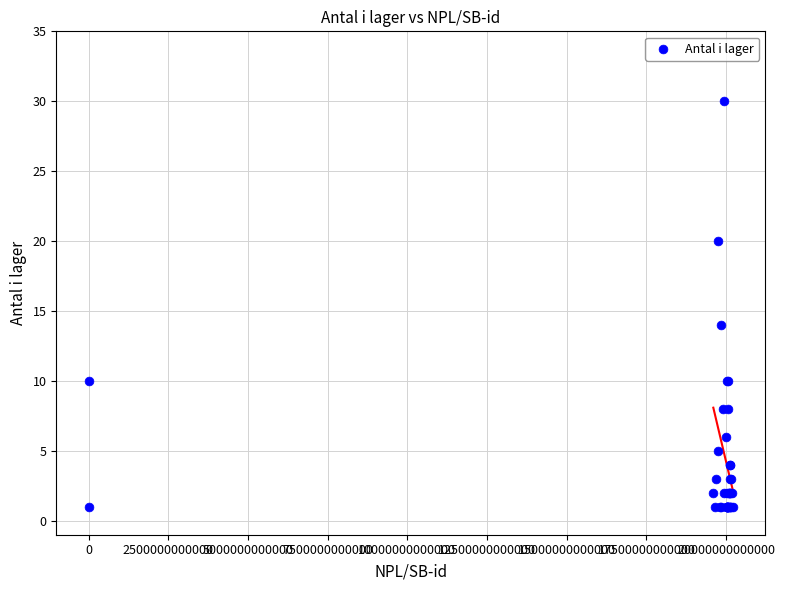

What Y value in the scatter plot is closest to 15?

14